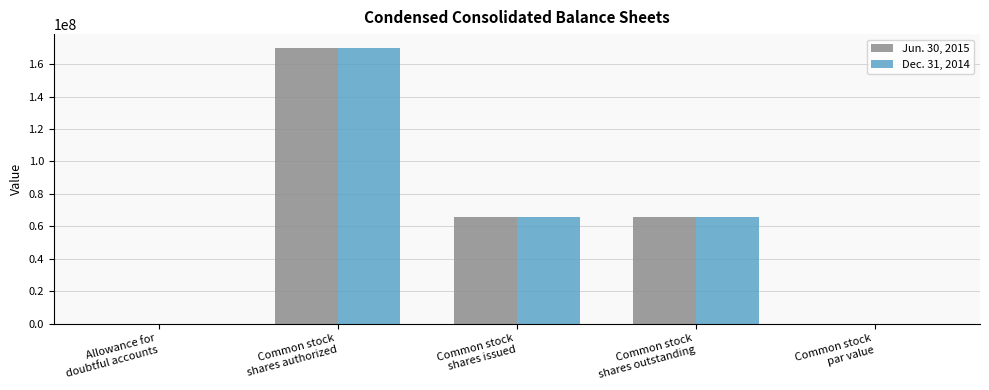

Count the number of categories in the chart.

5